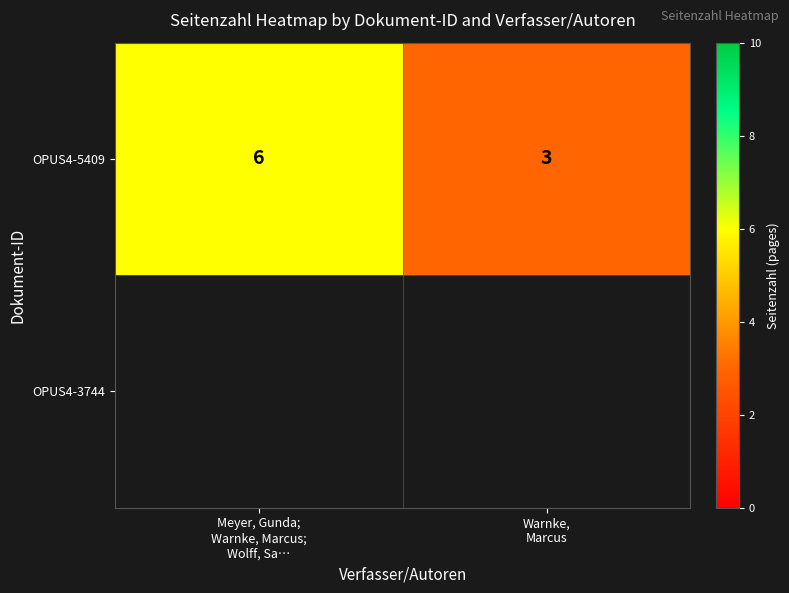

What is the sum of all OPUS4-5409 values?

9